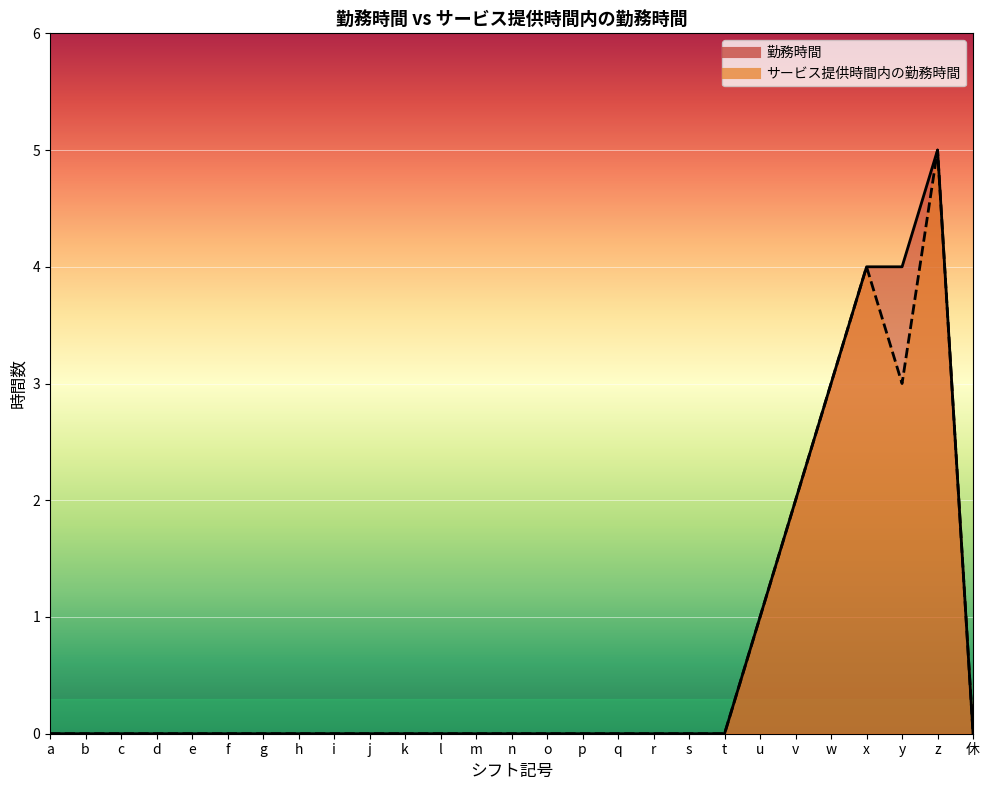

List the series in order of their overall mean, lowest first.

サービス提供時間内の勤務時間, 勤務時間